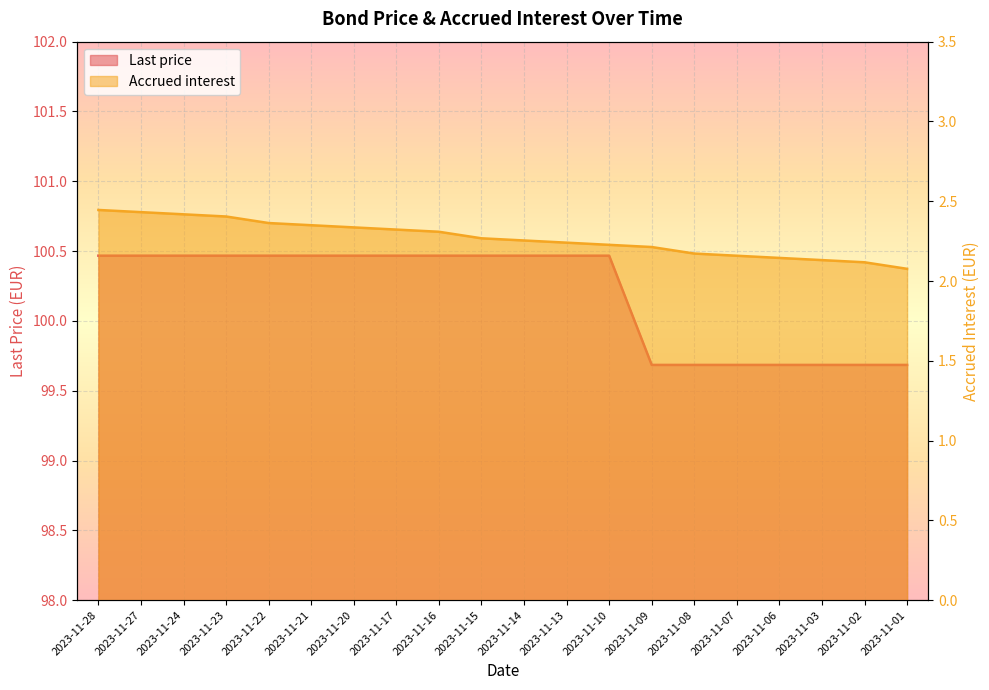

Reading left to right, transcribe all the data shown in this chart.

Last price: 100.5	100.5	100.5	100.5	100.5	100.5	100.5	100.5	100.5	100.5	100.5	100.5	100.5	99.7	99.7	99.7	99.7	99.7	99.7	99.7
Accrued interest: 2.4	2.4	2.4	2.4	2.4	2.3	2.3	2.3	2.3	2.3	2.3	2.2	2.2	2.2	2.2	2.2	2.1	2.1	2.1	2.1